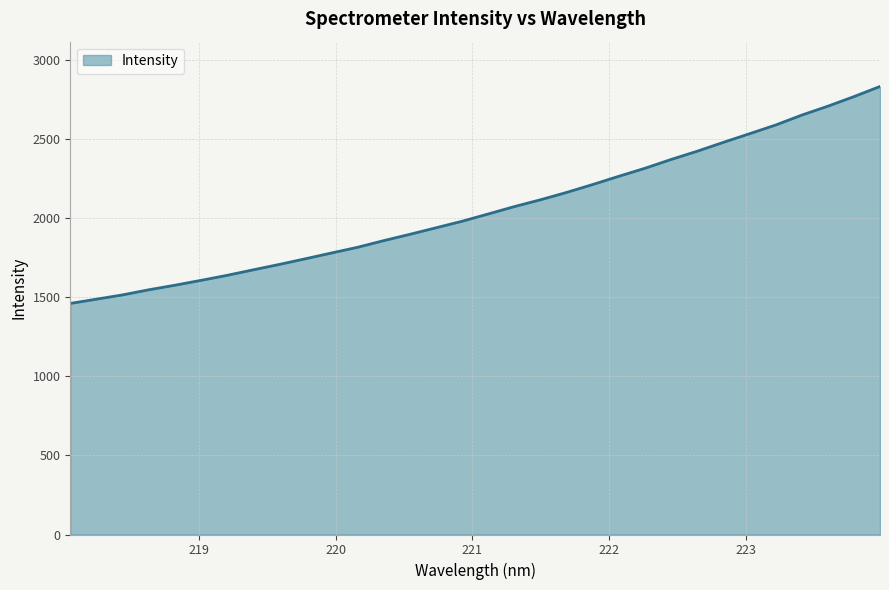

What is the difference between the maximum and minimum values?

1372.5